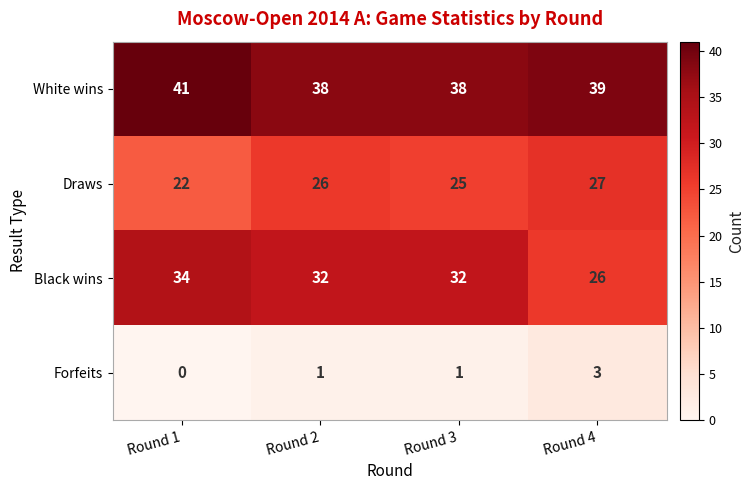

Is it true that Forfeits equals 1 at Round 3?

True